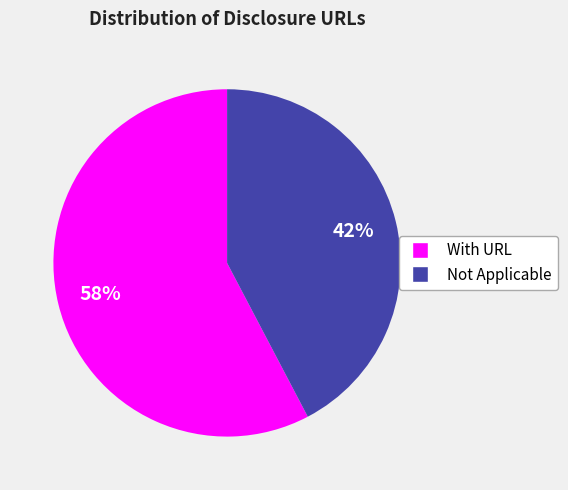

Between Not Applicable and With URL, which is larger?

With URL